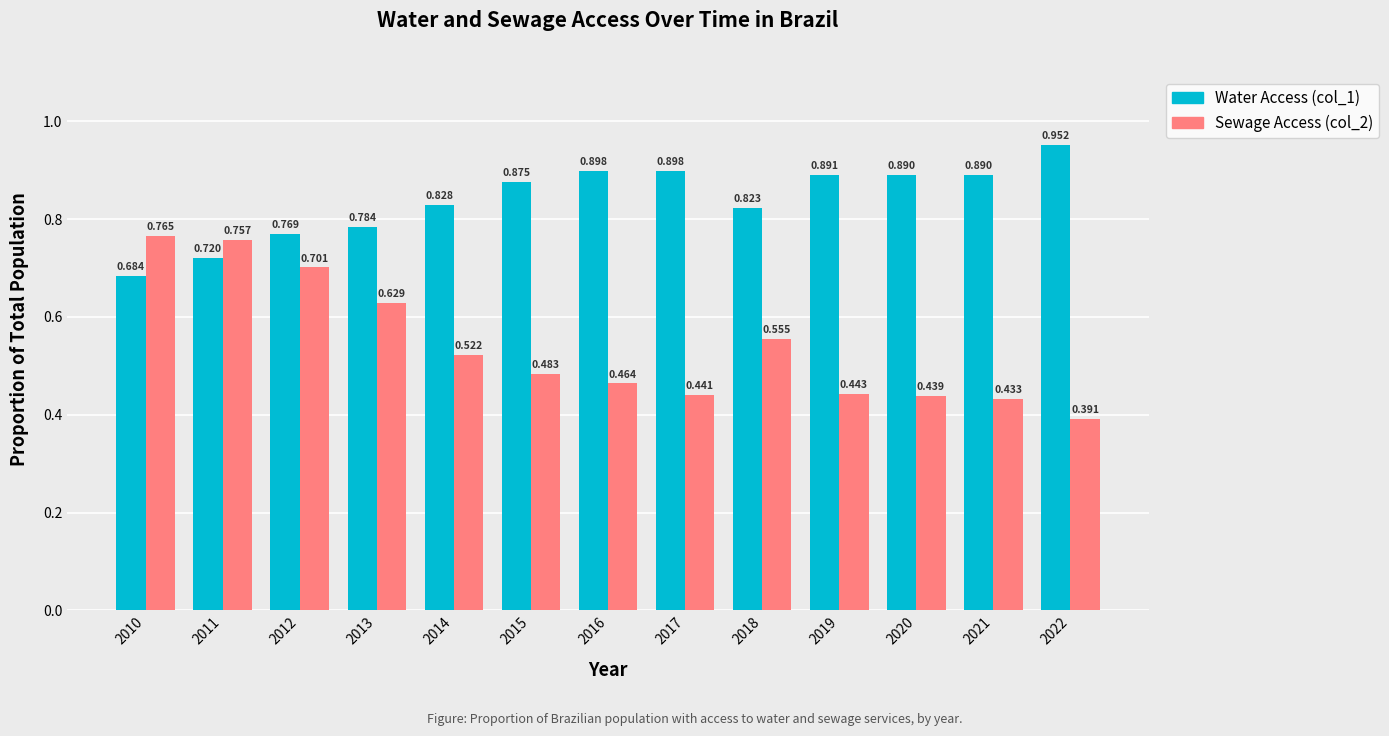

Which series has the largest total across all categories?

Water Access (col_1)